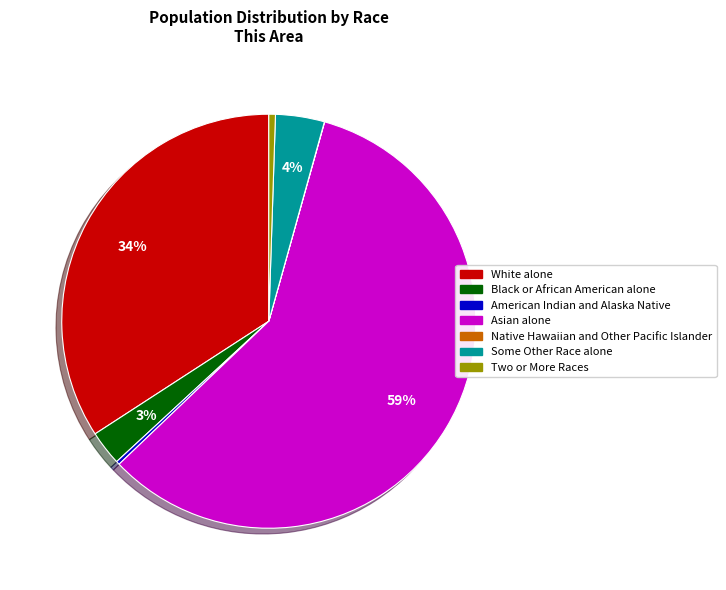

Is there a majority slice in this chart?

Yes